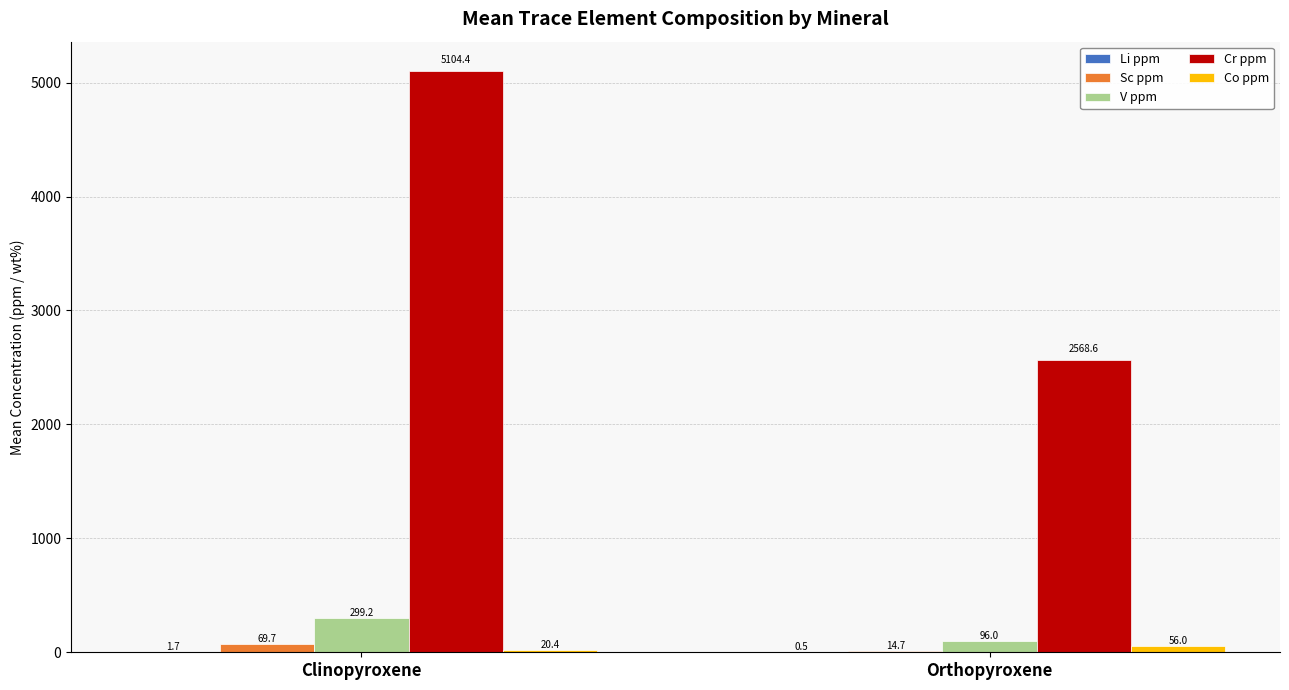

Which series changed the most between Clinopyroxene and Orthopyroxene?

Cr ppm